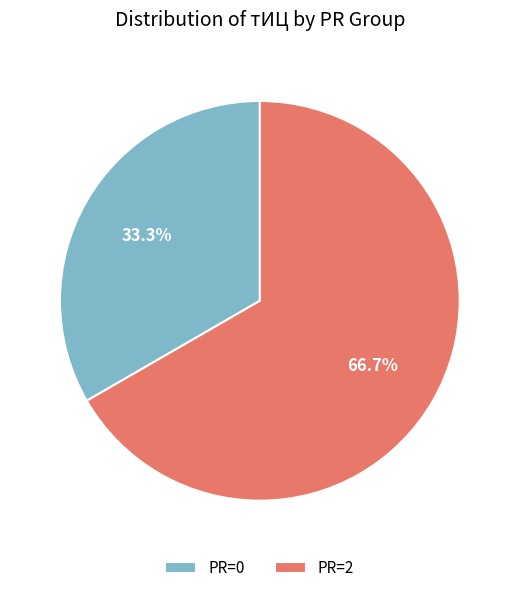

What is the largest slice in the pie chart?

PR=2